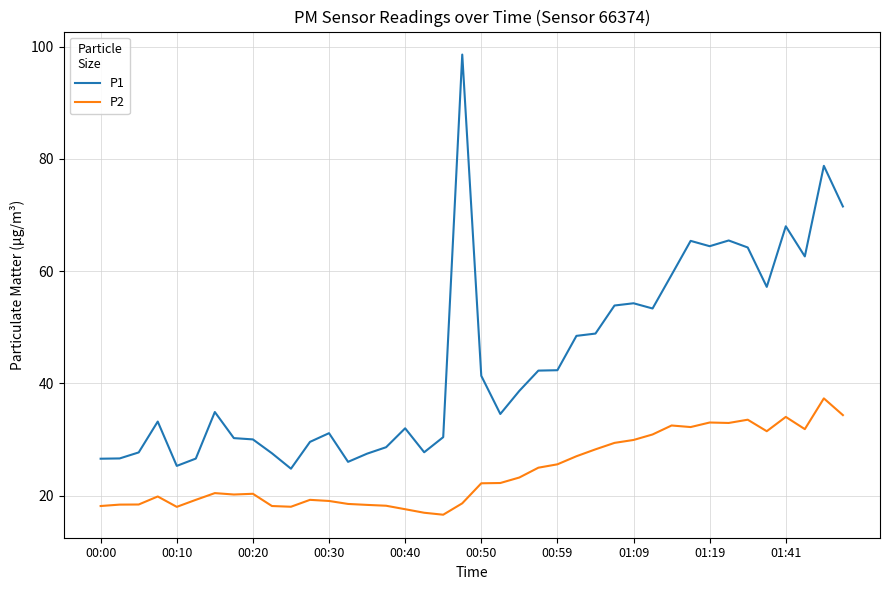

What is the difference between the maximum and minimum values in the P2 series?

20.7